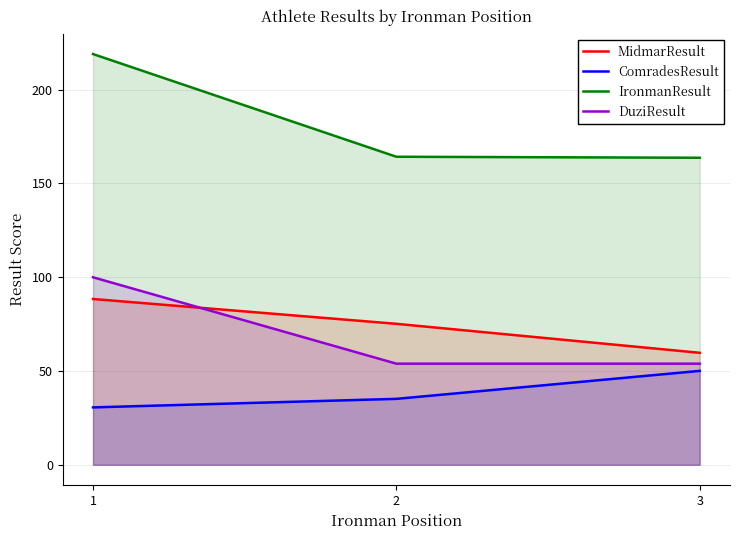

Reading left to right, extract all data points from this chart.

MidmarResult: 1=88.4	2=75.2	3=59.7
ComradesResult: 1=30.6	2=35.2	3=50.1
IronmanResult: 1=219.0	2=164.3	3=163.7
DuziResult: 1=100.0	2=53.9	3=53.9